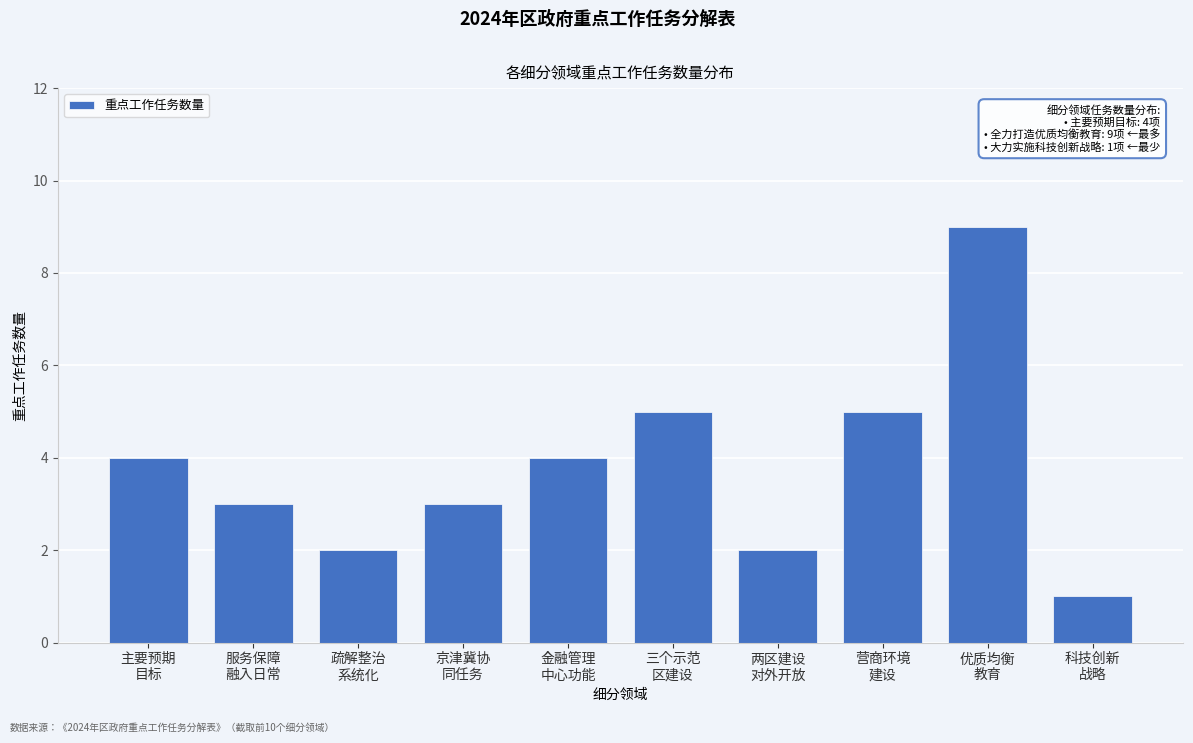

Reading left to right, extract all data points from this chart.

4	3	2	3	4	5	2	5	9	1